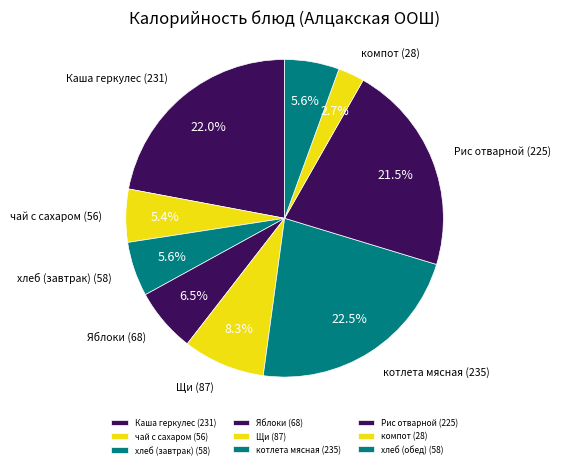

Is there a majority slice in this chart?

No